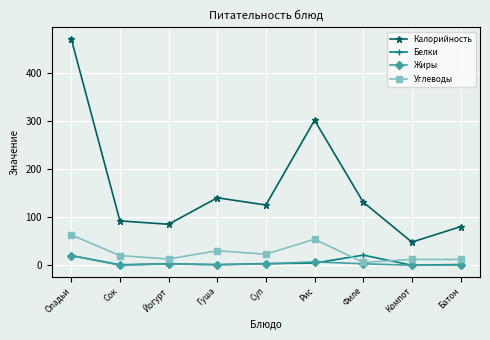

Which series has the largest total across all categories?

Калорийность